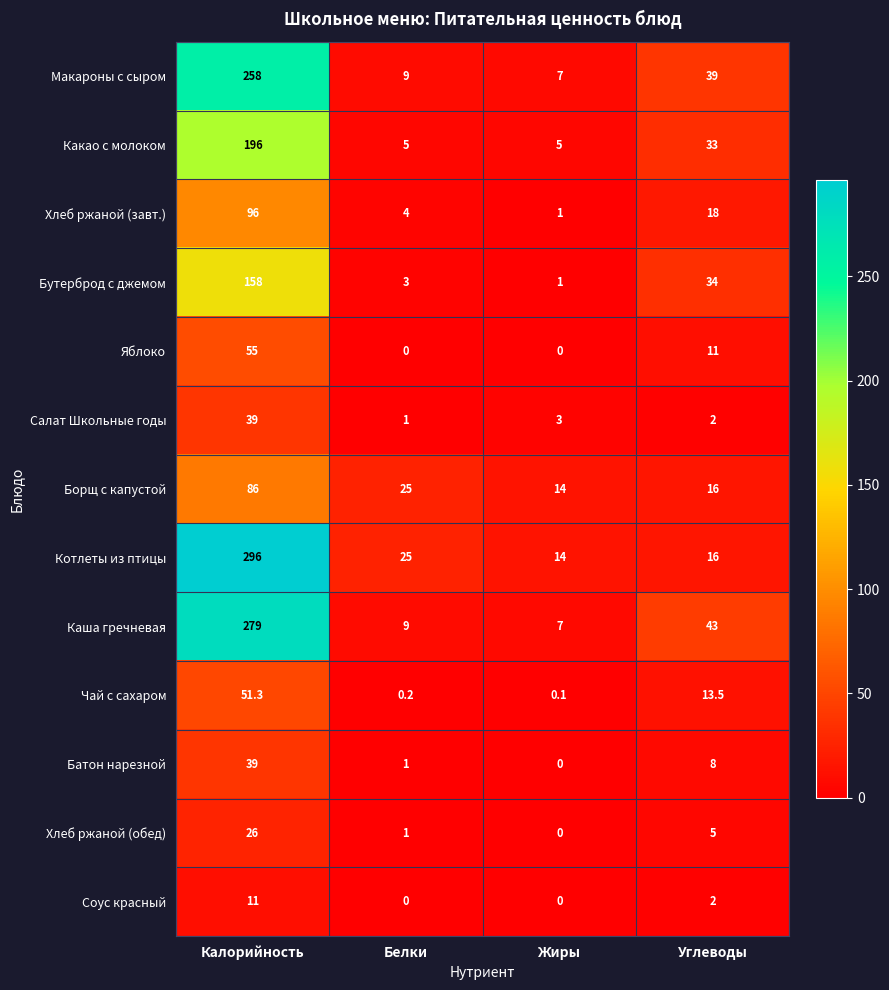

Between Белки and Углеводы, which series saw the biggest shift?

Каша гречневая